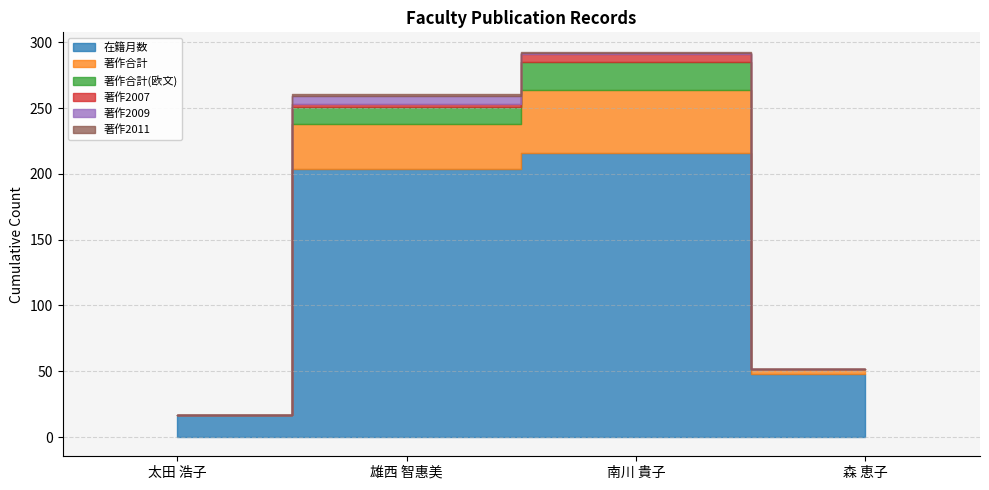

List the labels in order of 在籍月数 value, largest first.

南川 貴子, 雄西 智惠美, 森 恵子, 太田 浩子